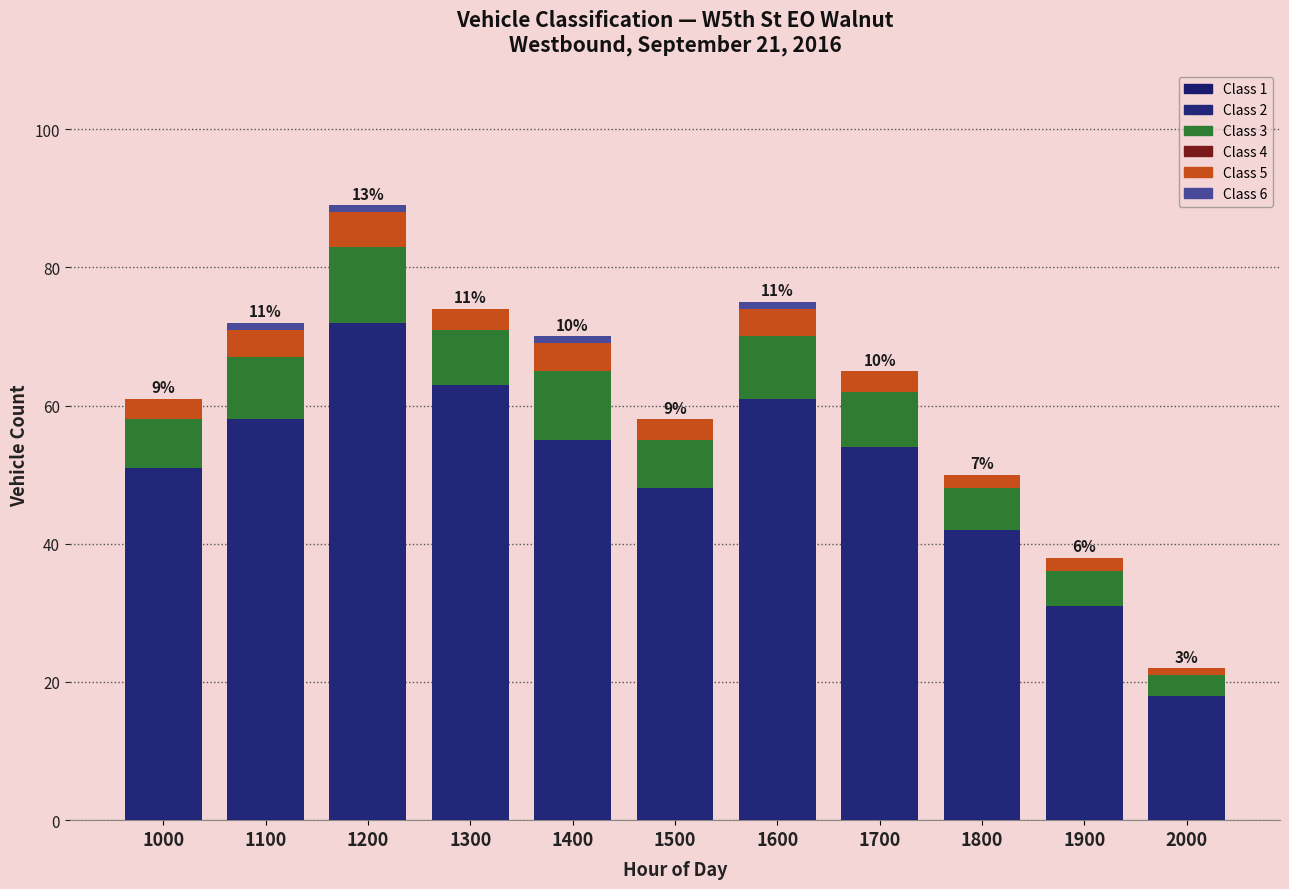

At which category is the sum across all series the highest?

1200